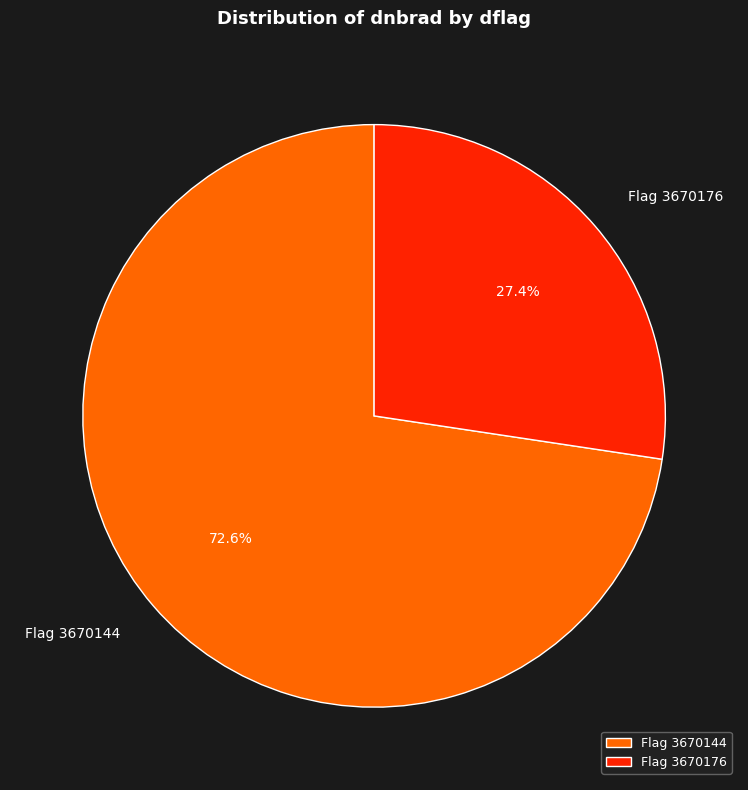

Between Flag 3670144 and Flag 3670176, which is larger?

Flag 3670144